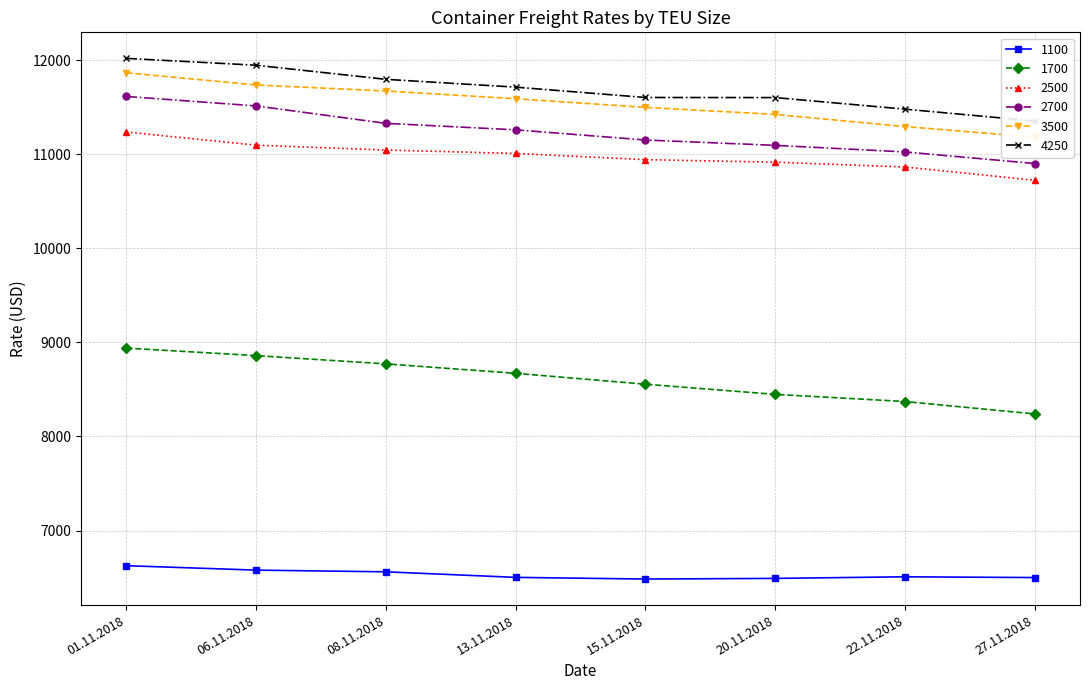

Reading left to right, extract all data points from this chart.

1100: 01.11.2018=6626	06.11.2018=6579	08.11.2018=6561	13.11.2018=6502	15.11.2018=6484	20.11.2018=6491	22.11.2018=6508	27.11.2018=6500
1700: 01.11.2018=8940	06.11.2018=8860	08.11.2018=8772	13.11.2018=8672	15.11.2018=8556	20.11.2018=8448	22.11.2018=8372	27.11.2018=8240
2500: 01.11.2018=11238	06.11.2018=11098	08.11.2018=11046	13.11.2018=11010	15.11.2018=10944	20.11.2018=10917	22.11.2018=10866	27.11.2018=10725
2700: 01.11.2018=11616	06.11.2018=11515	08.11.2018=11330	13.11.2018=11261	15.11.2018=11153	20.11.2018=11096	22.11.2018=11026	27.11.2018=10903
3500: 01.11.2018=11868	06.11.2018=11738	08.11.2018=11674	13.11.2018=11592	15.11.2018=11500	20.11.2018=11425	22.11.2018=11296	27.11.2018=11183
4250: 01.11.2018=12021	06.11.2018=11948	08.11.2018=11798	13.11.2018=11715	15.11.2018=11605	20.11.2018=11604	22.11.2018=11481	27.11.2018=11355